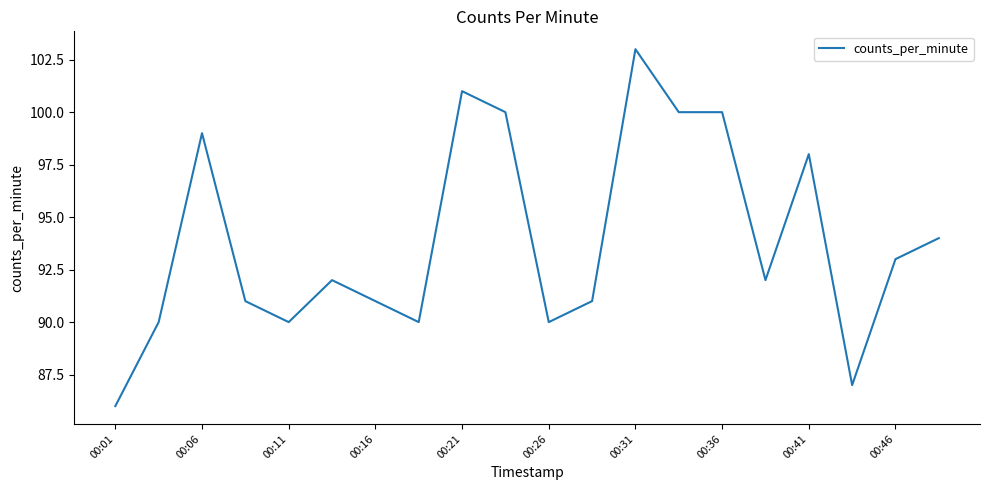

What is the maximum value shown in the chart?

103